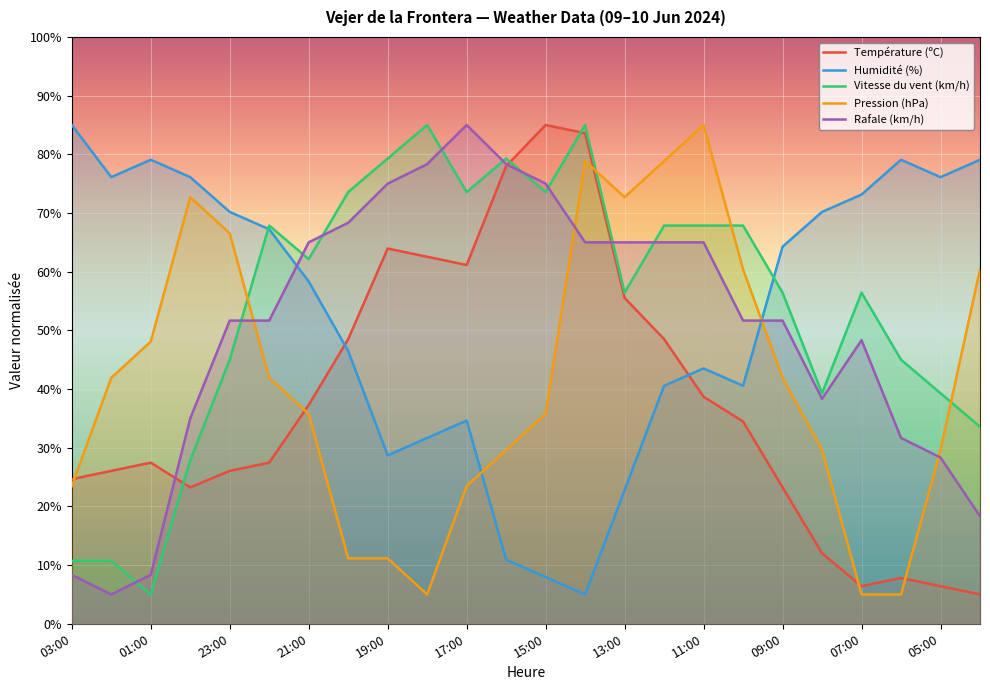

What is the lowest value of the Température (ºC) series?

5.0